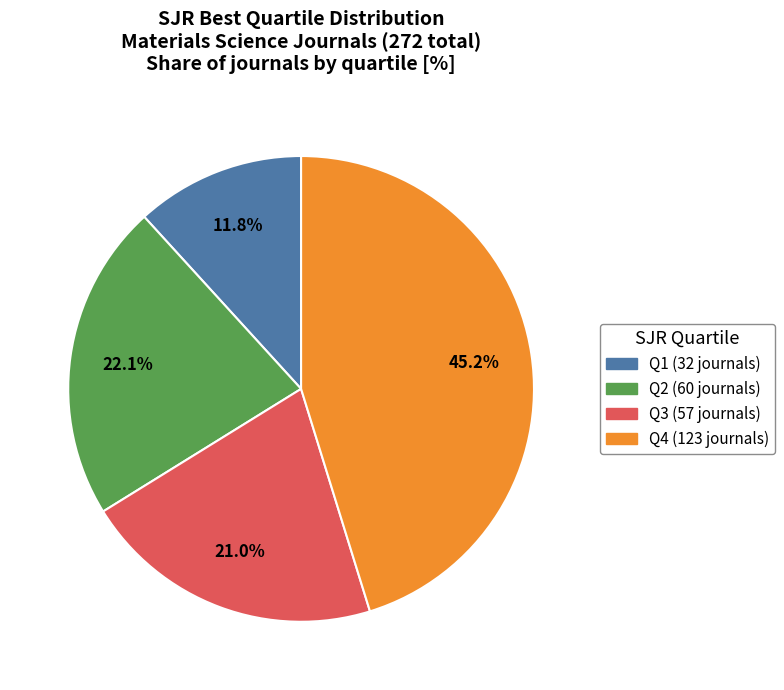

To the nearest percent, what is the combined percentage of Q4 and Q3?

66%